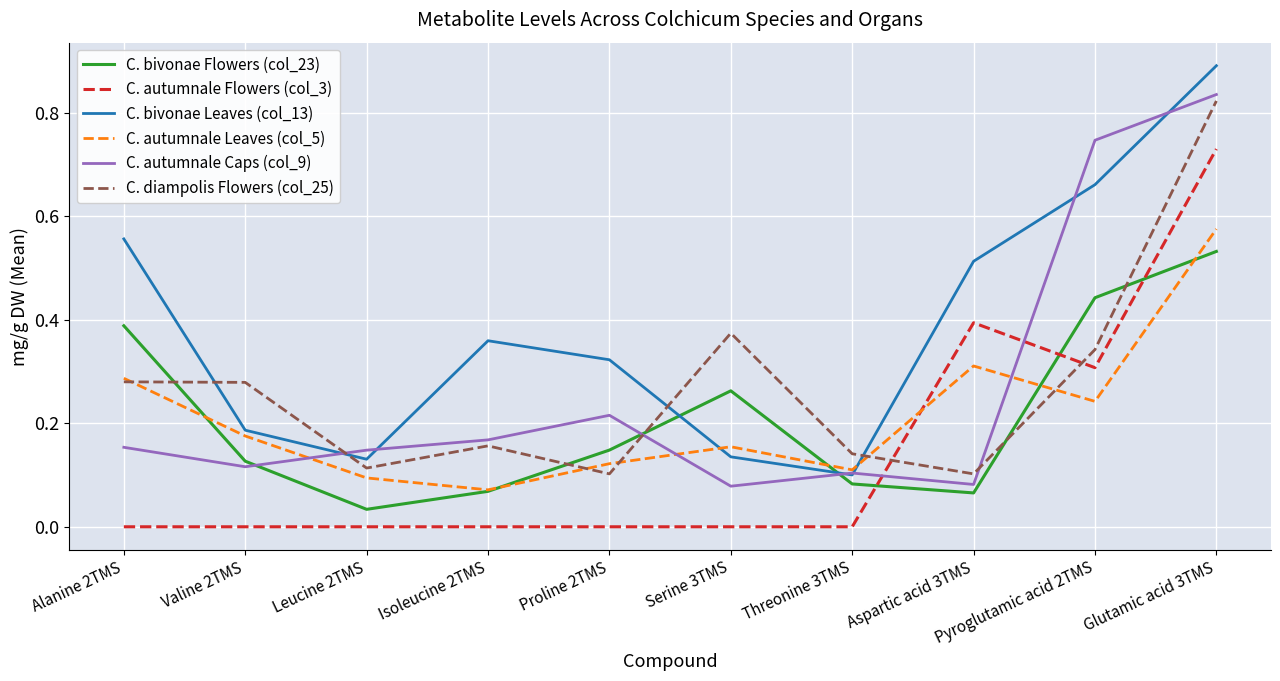

What is the maximum value shown in the chart?

0.9